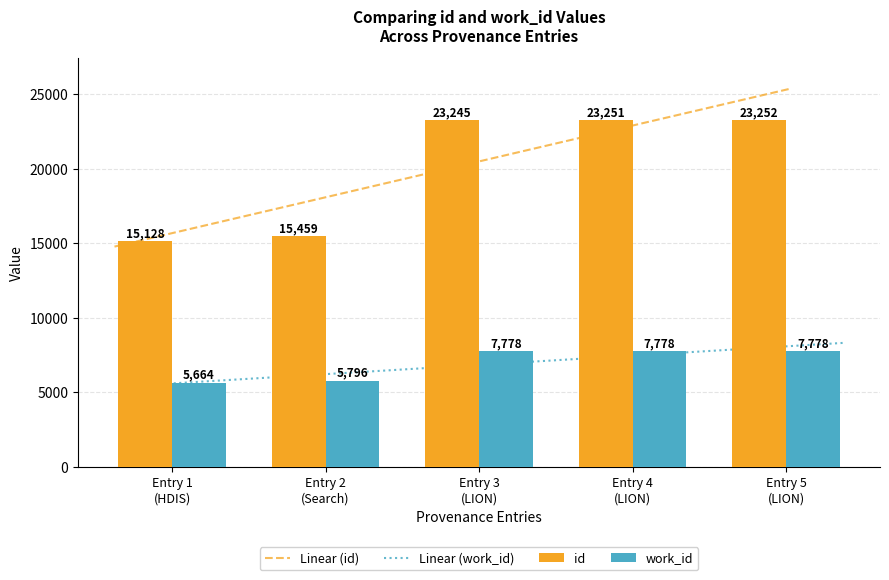

What is the minimum value for id?

15128